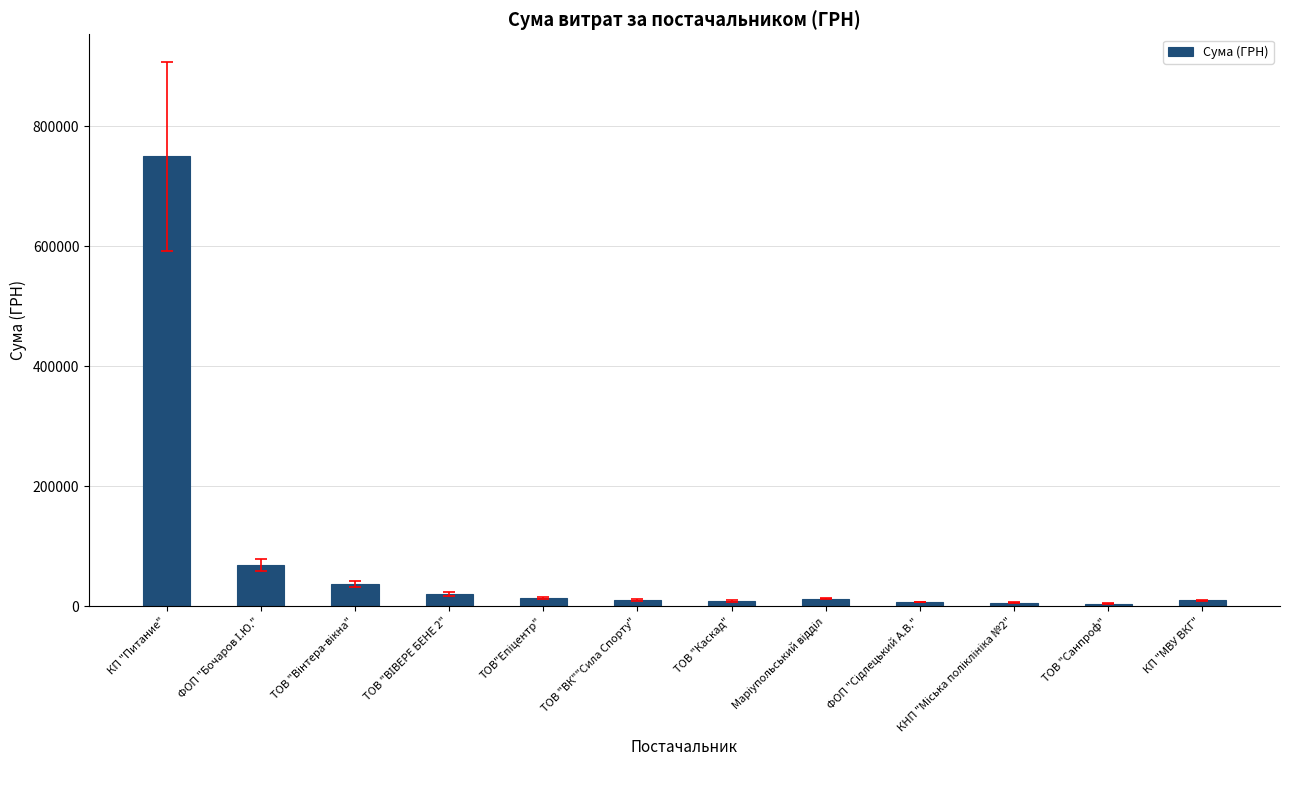

Does the chart contain any negative values?

No